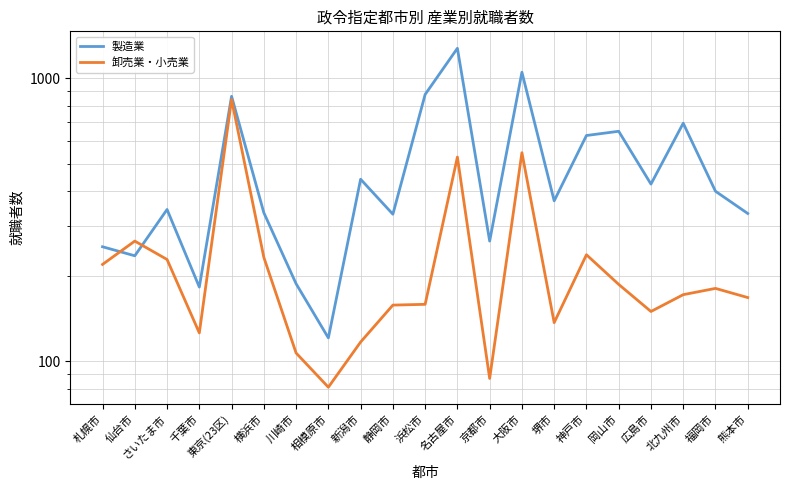

At 川崎市, list the series in order from smallest to largest.

卸売業・小売業, 製造業